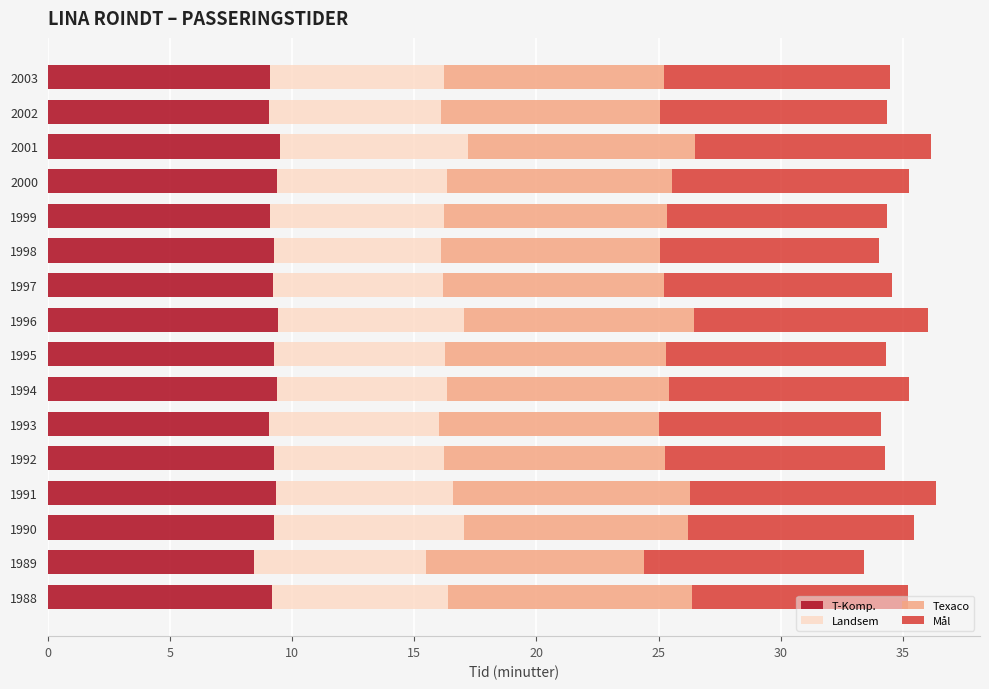

What is the difference between the maximum and minimum values in the T-Komp. series?

1.1